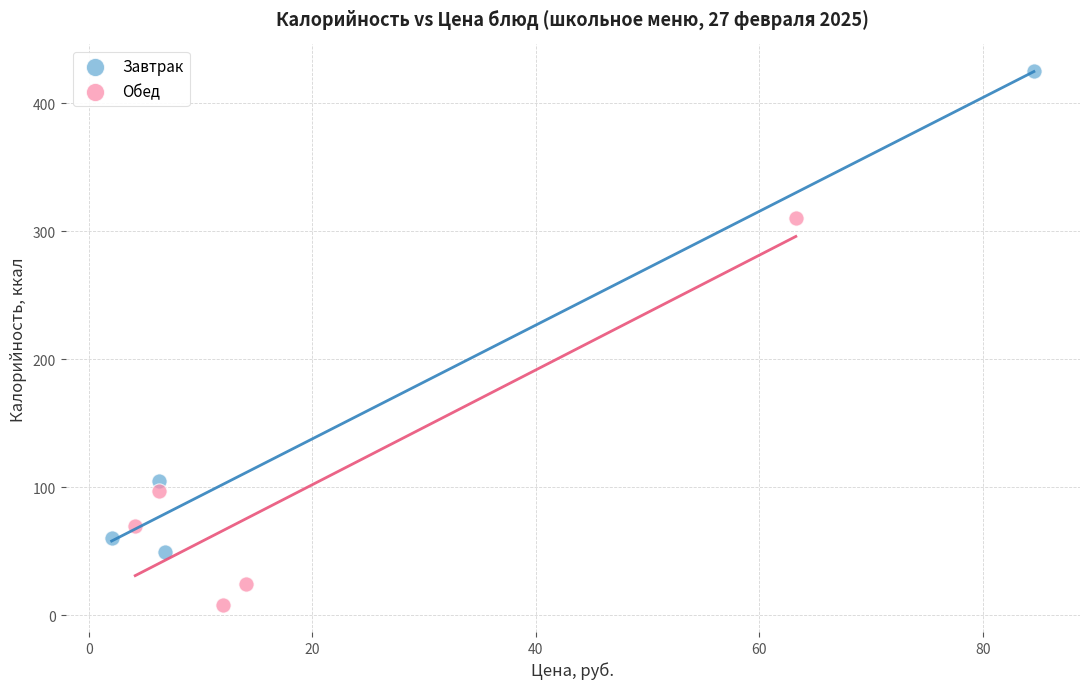

Which series reaches the maximum Y coordinate?

Завтрак